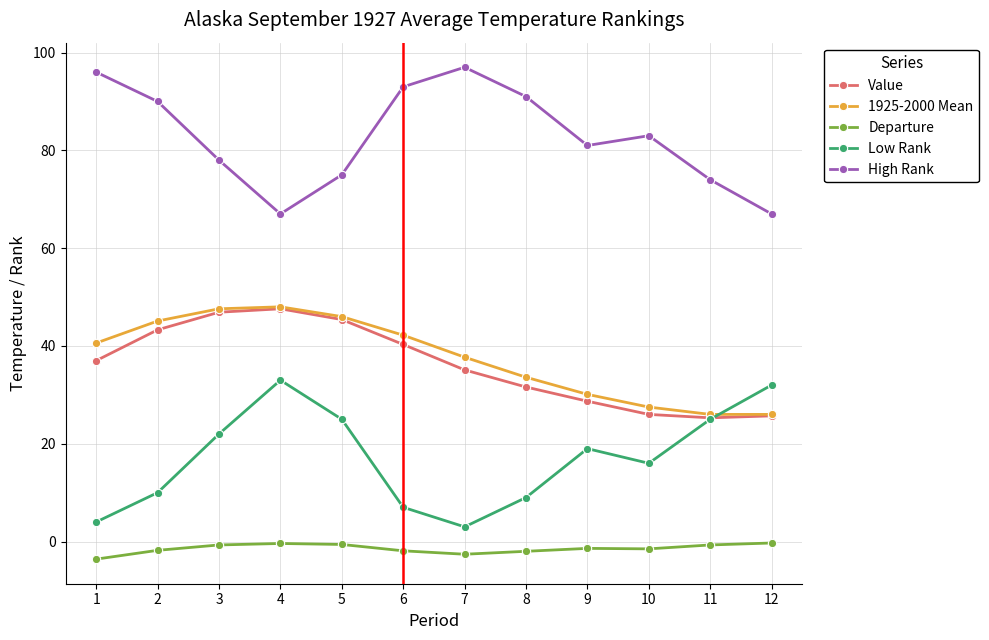

True or false: Value and High Rank cross at least once.

False